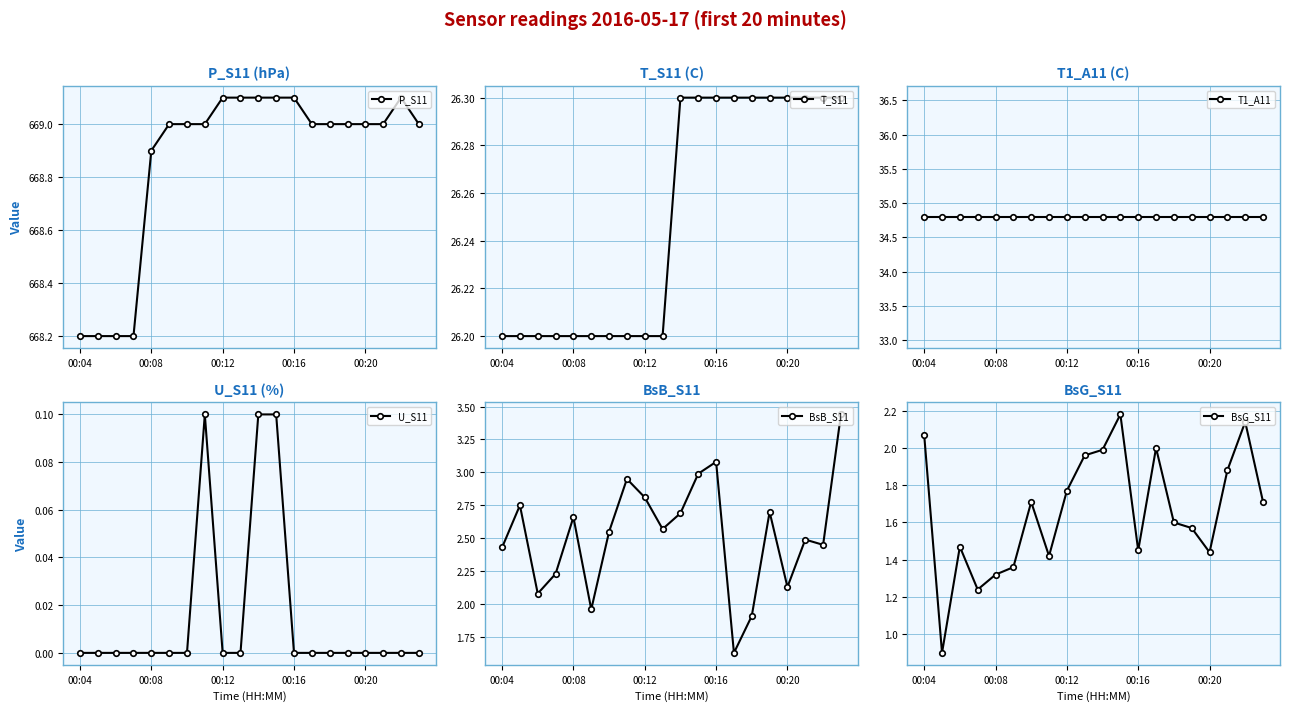

True or false: P_S11 and BsG_S11 intersect in this chart.

False